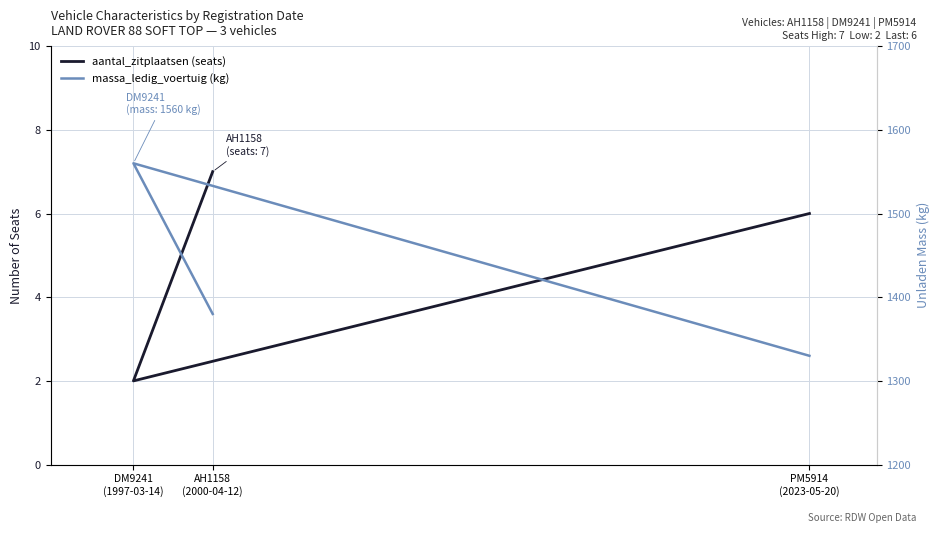

Rank the series by their maximum value, from lowest to highest.

aantal_zitplaatsen (seats), massa_ledig_voertuig (kg)